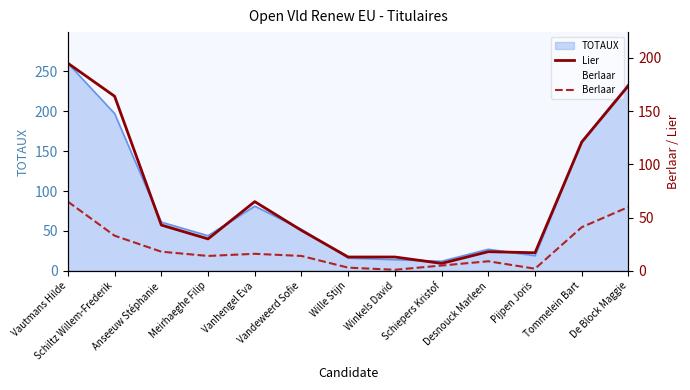

Is the value of Berlaar at Wille Stijn greater than the value of Lier at Wille Stijn?

No